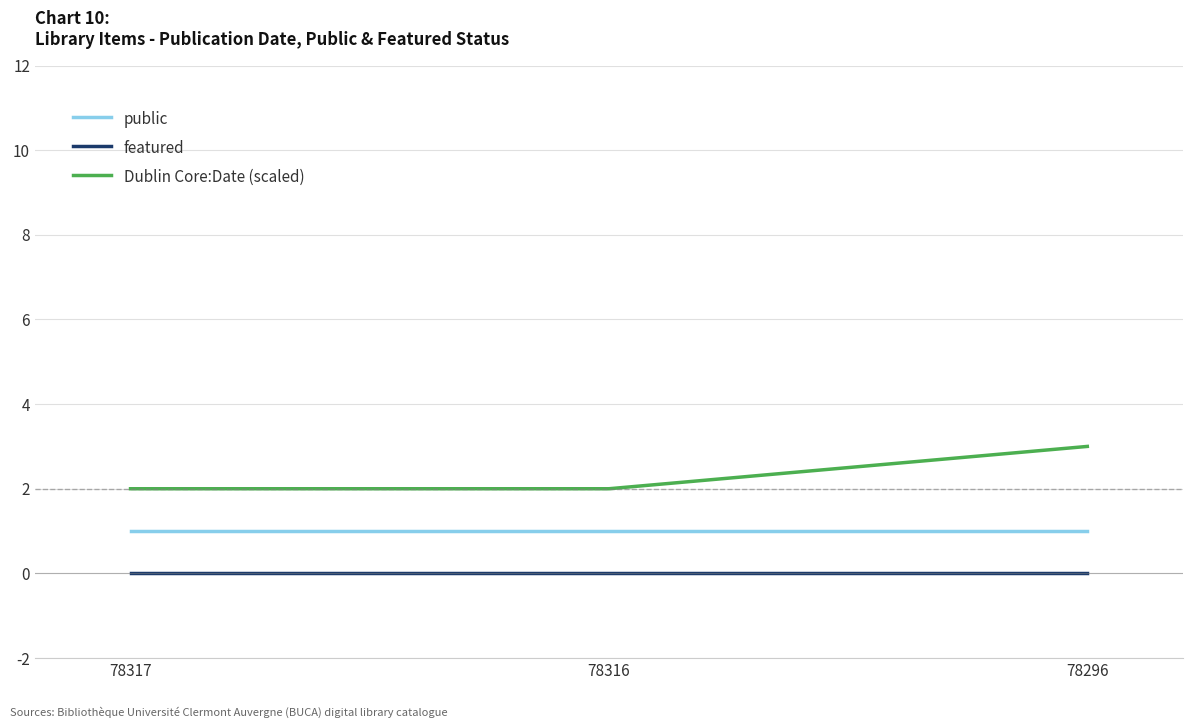

At how many categories does at least one series exceed 0?

3